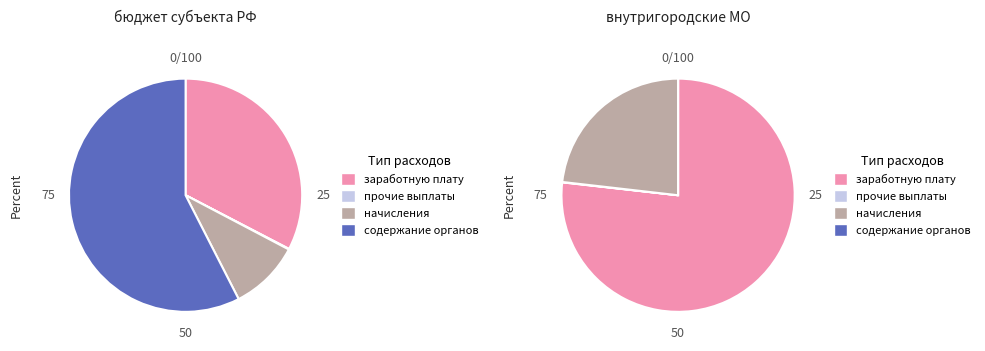

Which slice is the smallest?

начисления на выплаты